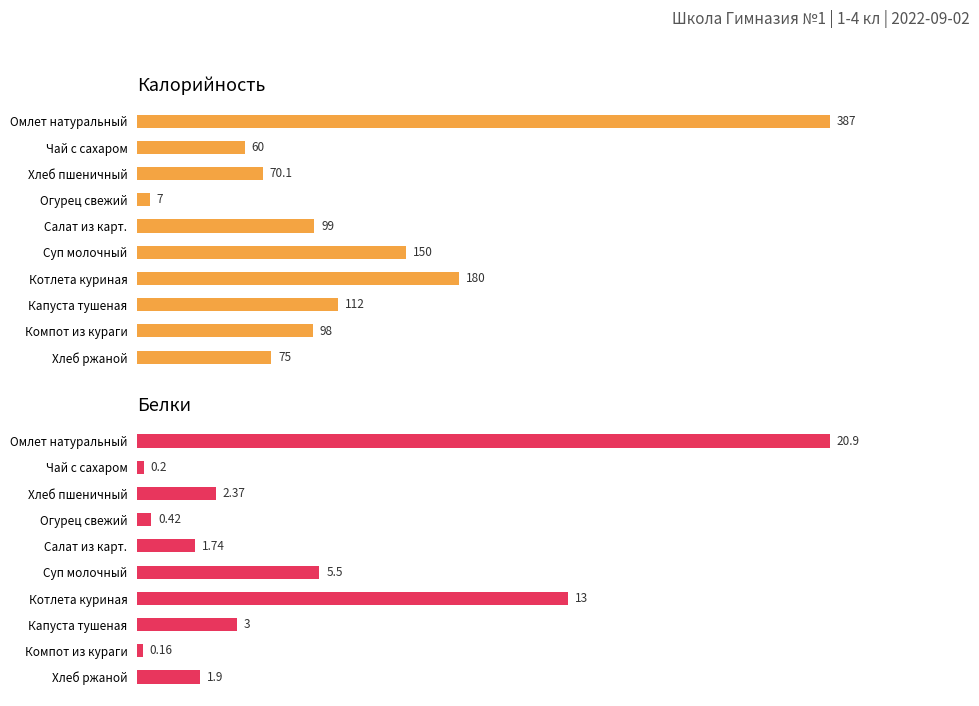

How many bars are there in total?

20